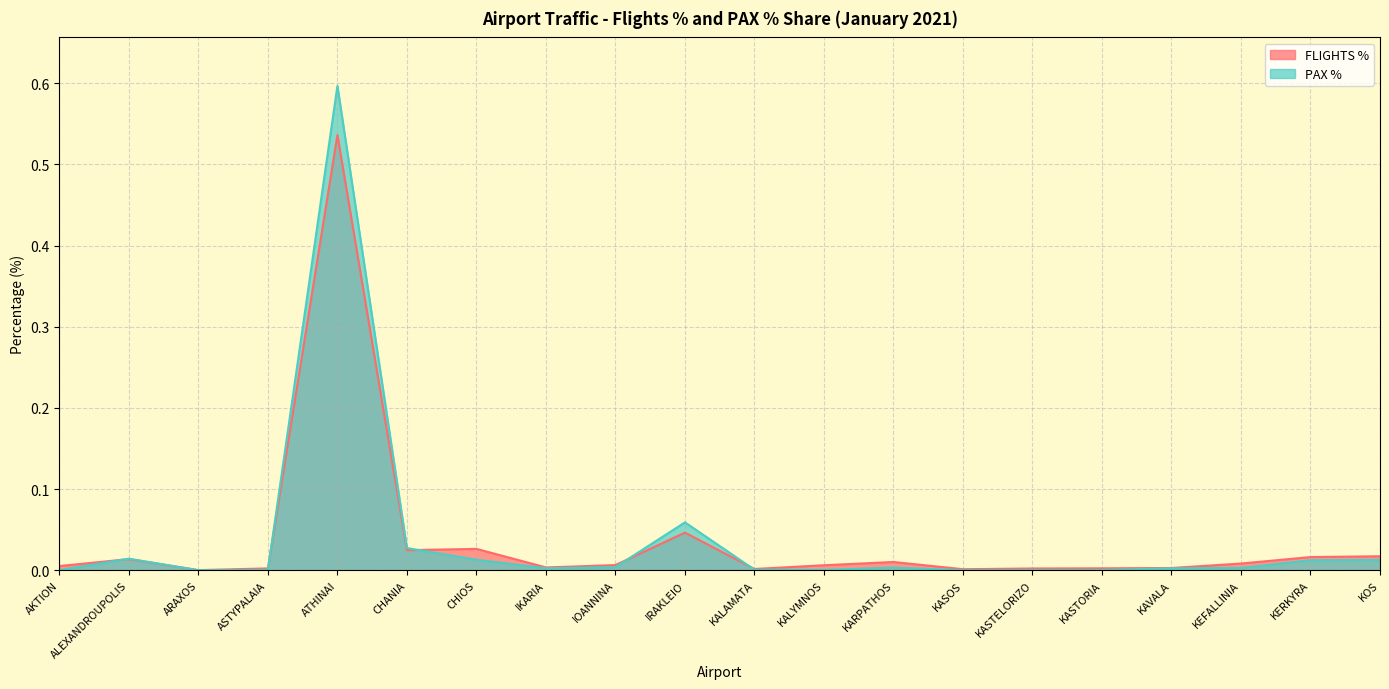

How many data points does each series have?

20